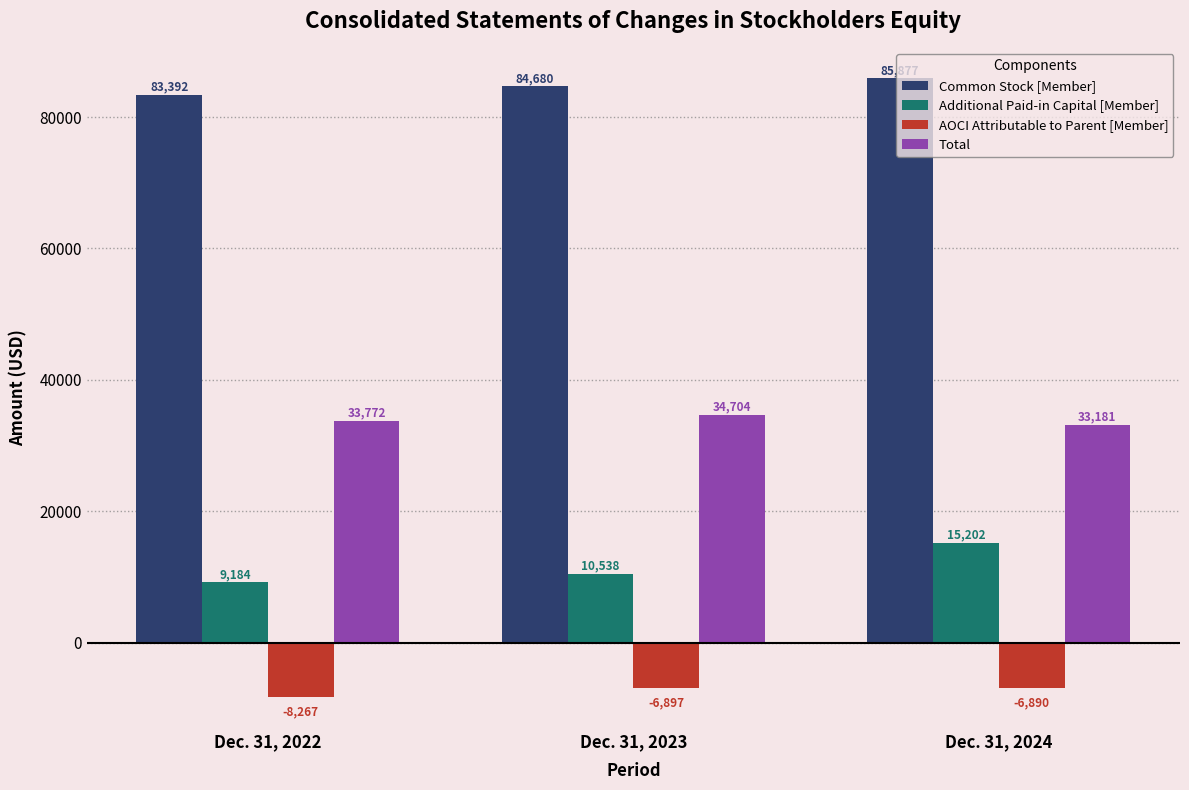

Is the value of Total at Dec. 31, 2022 greater than the value of AOCI Attributable to Parent [Member] at Dec. 31, 2022?

Yes